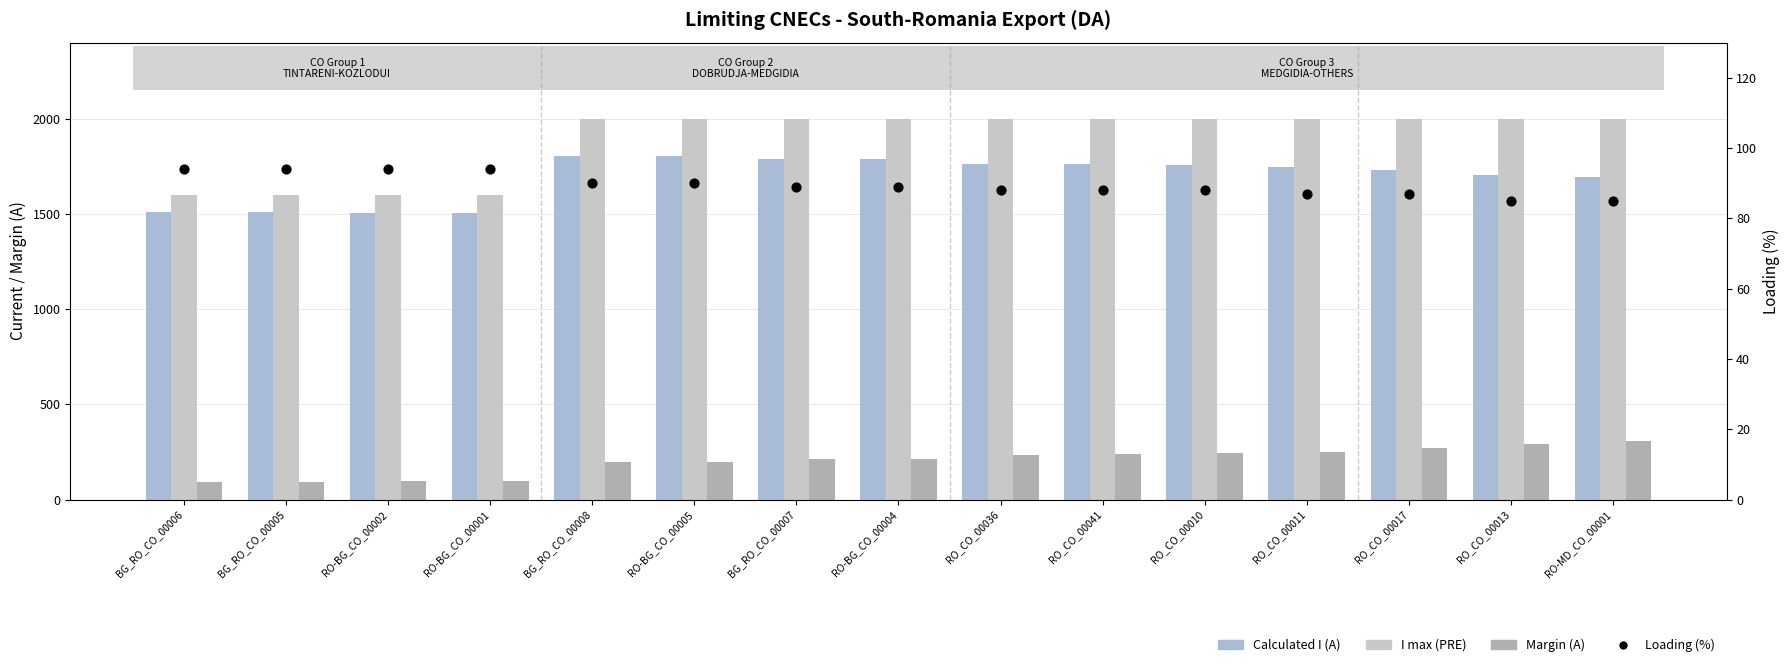

What are all the series names shown in the legend?

Calculated I (A), I max (PRE), Margin (A), Loading (%)